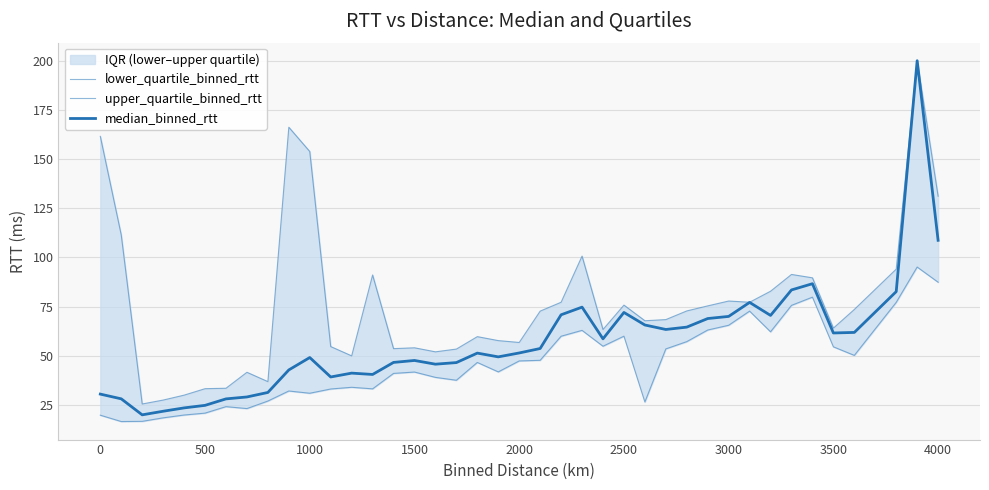

How many lines are shown in the chart?

3